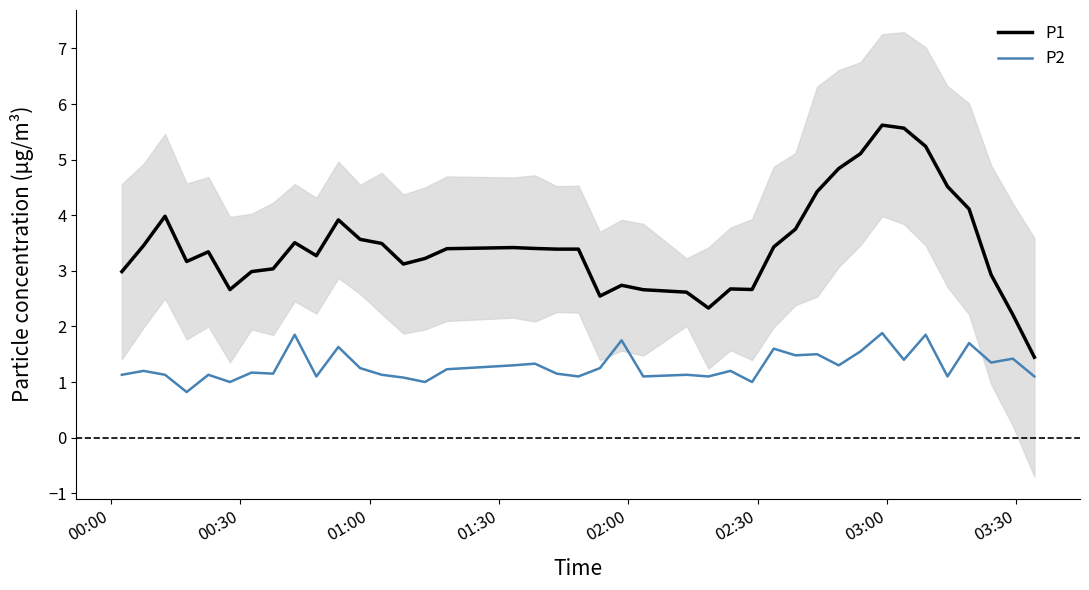

What are all the series names shown in the legend?

P1, P2